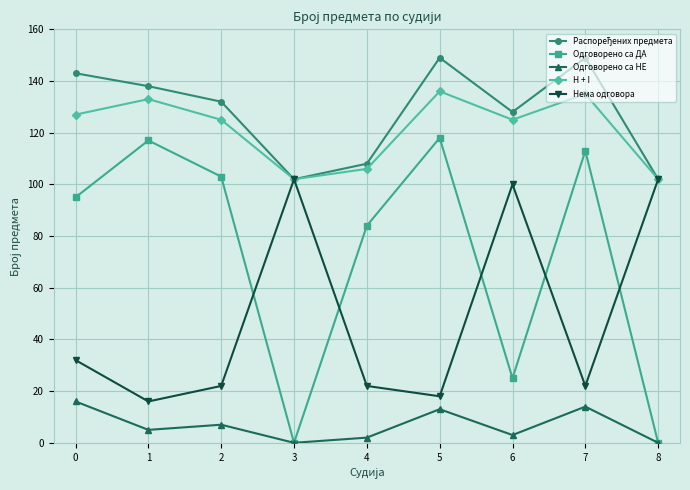

True or false: H + I and Одговорено са НЕ intersect in this chart.

False